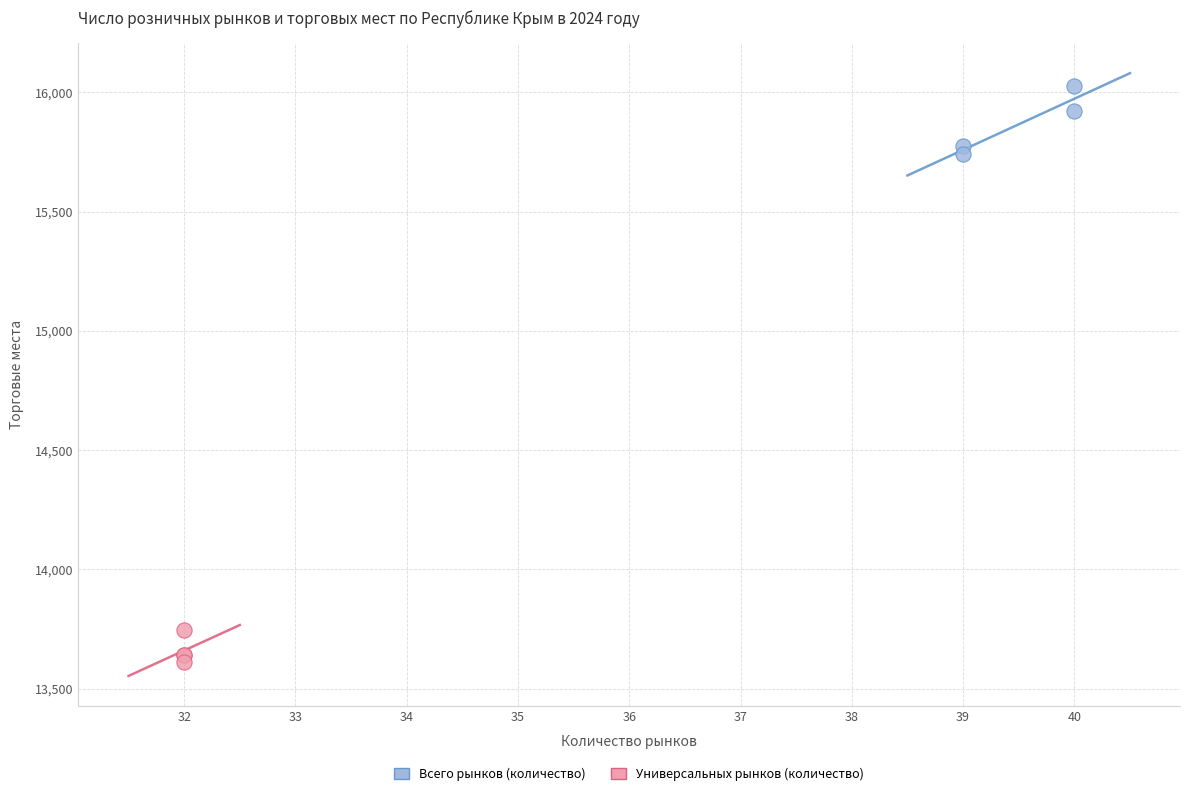

Which series contains the highest Y value?

Всего рынков (количество)